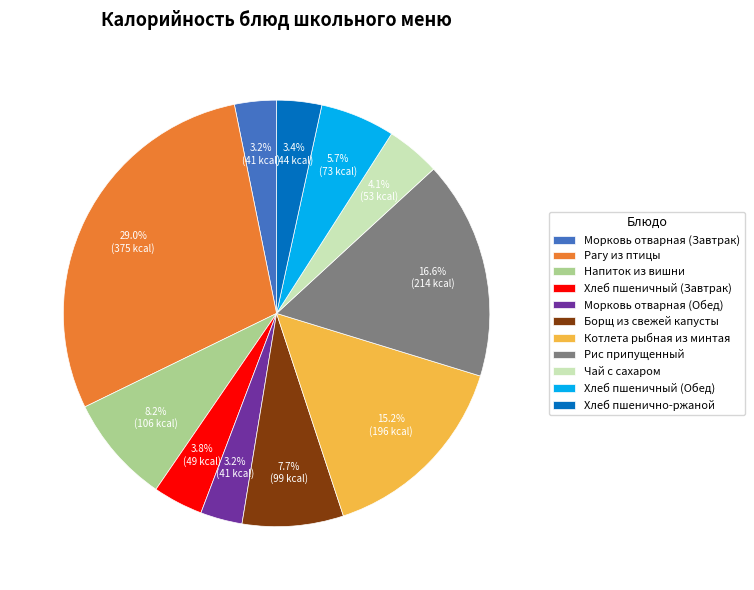

What is the largest slice in the pie chart?

Рагу из птицы